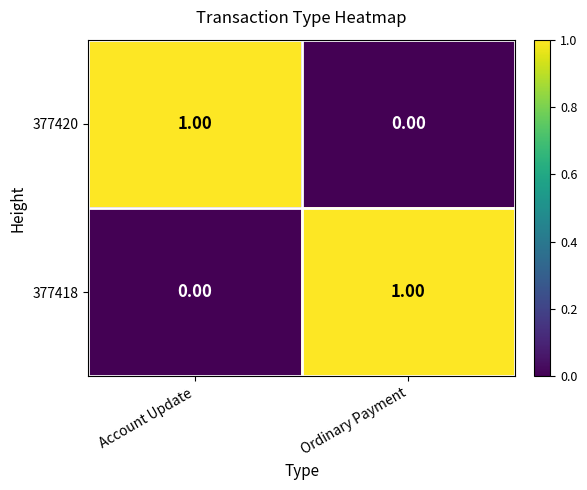

Where is 377420 nearest to the value 0?

Ordinary Payment